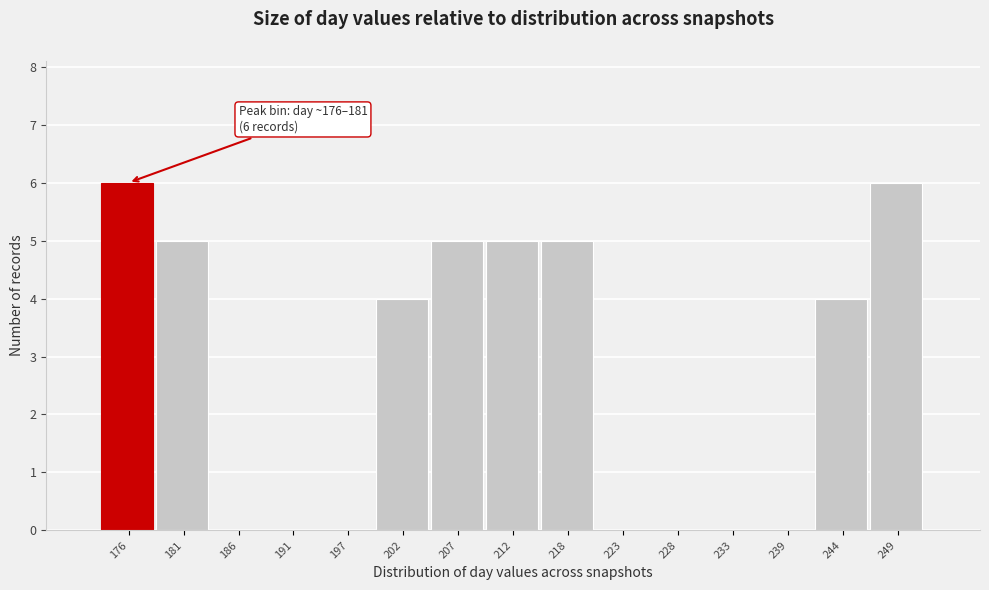

Reading left to right, extract all data points from this chart.

176=6	181=5	186=0	191=0	197=0	202=4	207=5	212=5	218=5	223=0	228=0	233=0	239=0	244=4	249=6